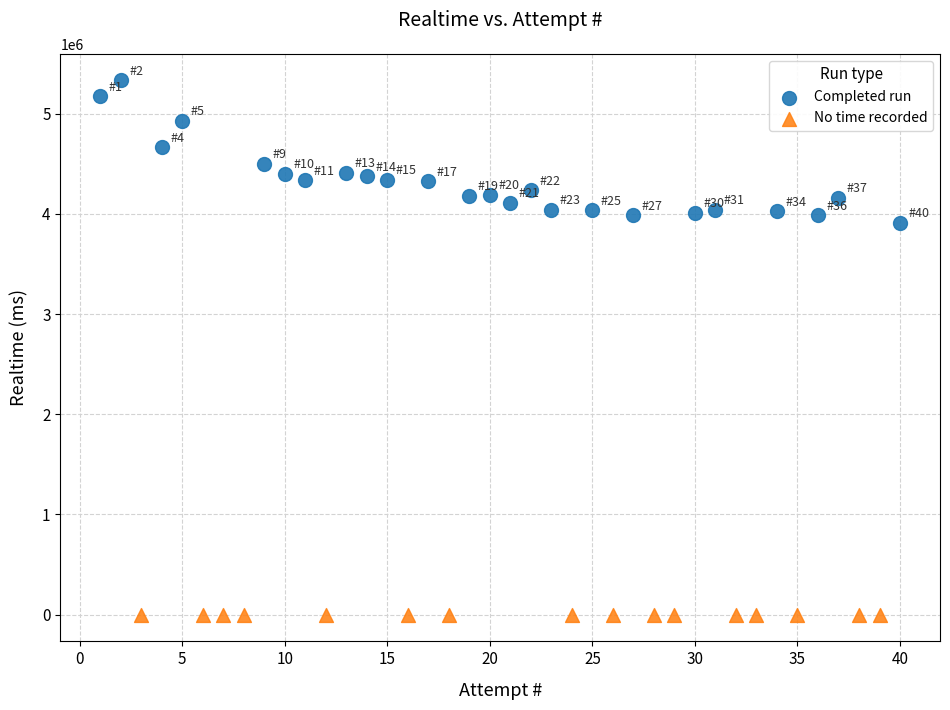

Which series contains the lowest Y value?

No time recorded